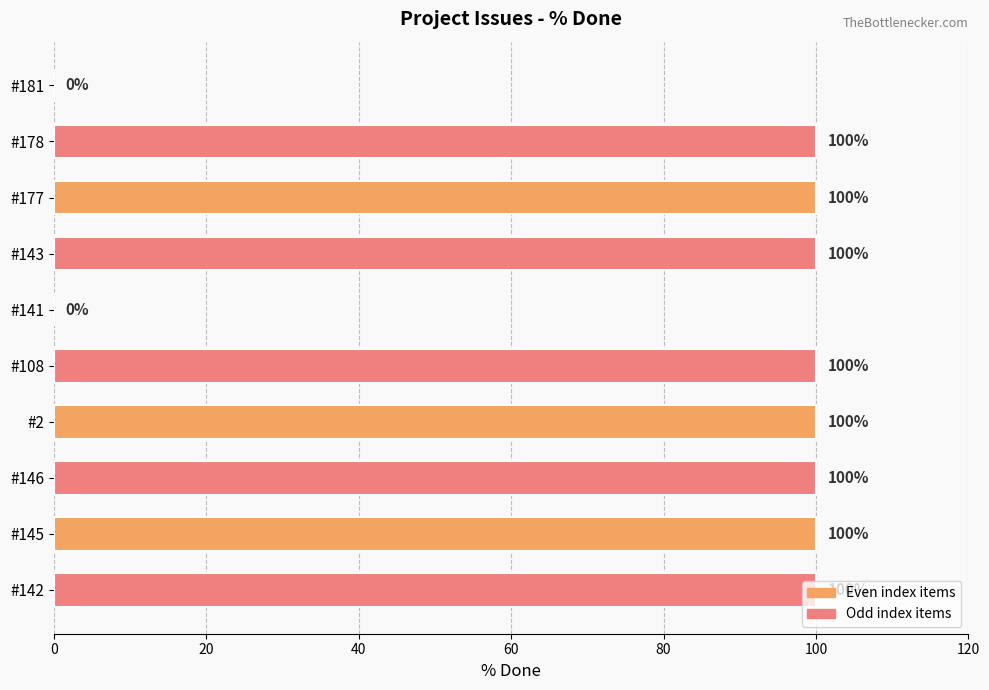

What is the sum of all values?

800